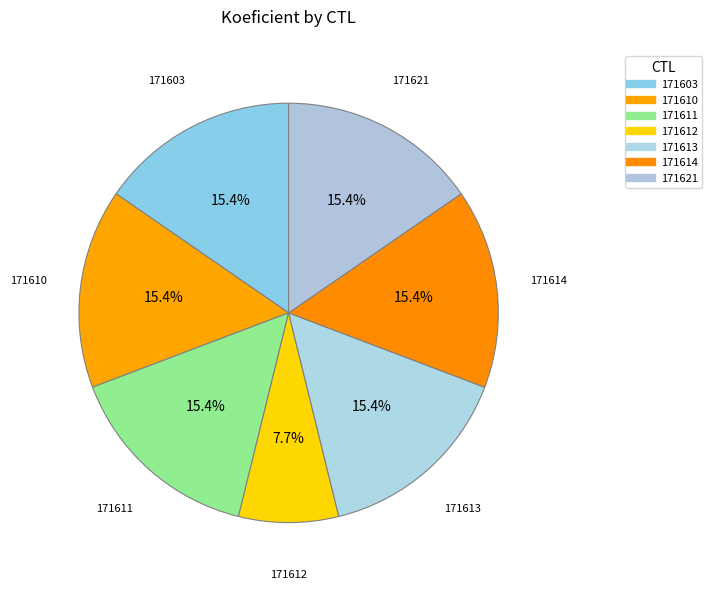

Is 171611 the majority of the pie?

No